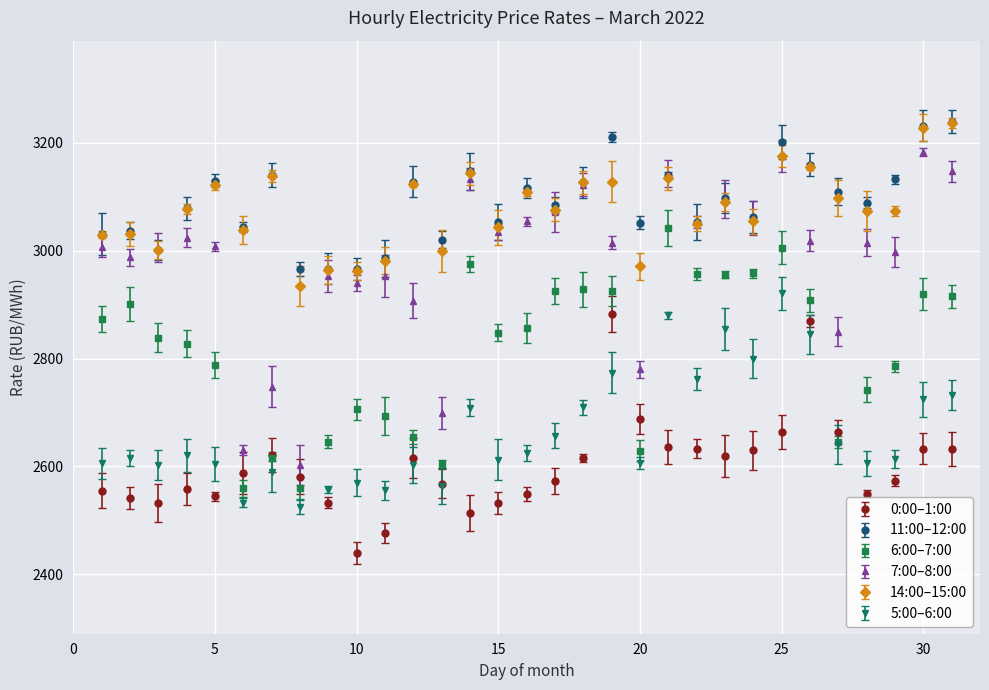

At how many categories does at least one series exceed 2936?

31